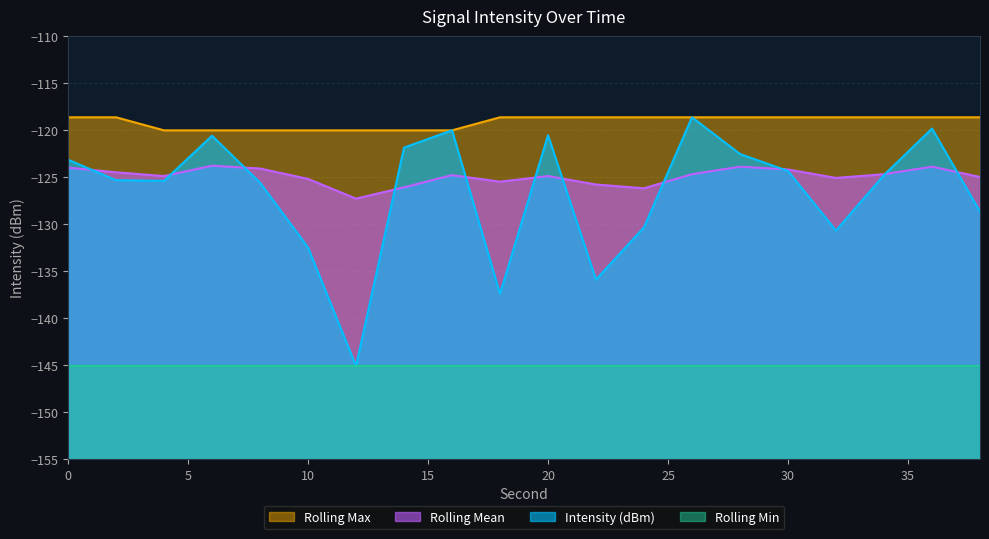

Reading right to left, what are all the values shown in this chart?

Intensity (dBm): 38=-128.7	36=-119.8	34=-124.8	32=-130.7	30=-124.4	28=-122.6	26=-118.6	24=-130.3	22=-135.9	20=-120.6	18=-137.4	16=-120.0	14=-121.9	12=-145.1	10=-132.5	8=-125.6	6=-120.6	4=-125.4	2=-125.3	0=-123.2
Rolling Mean: 38=-125.0	36=-123.9	34=-124.7	32=-125.1	30=-124.2	28=-123.9	26=-124.7	24=-126.2	22=-125.8	20=-124.9	18=-125.5	16=-124.8	14=-126.1	12=-127.3	10=-125.2	8=-124.1	6=-123.8	4=-124.9	2=-124.5	0=-124.0
Rolling Max: 38=-118.6	36=-118.6	34=-118.6	32=-118.6	30=-118.6	28=-118.6	26=-118.6	24=-118.6	22=-118.6	20=-118.6	18=-118.6	16=-120.0	14=-120.0	12=-120.0	10=-120.0	8=-120.0	6=-120.0	4=-120.0	2=-118.6	0=-118.6